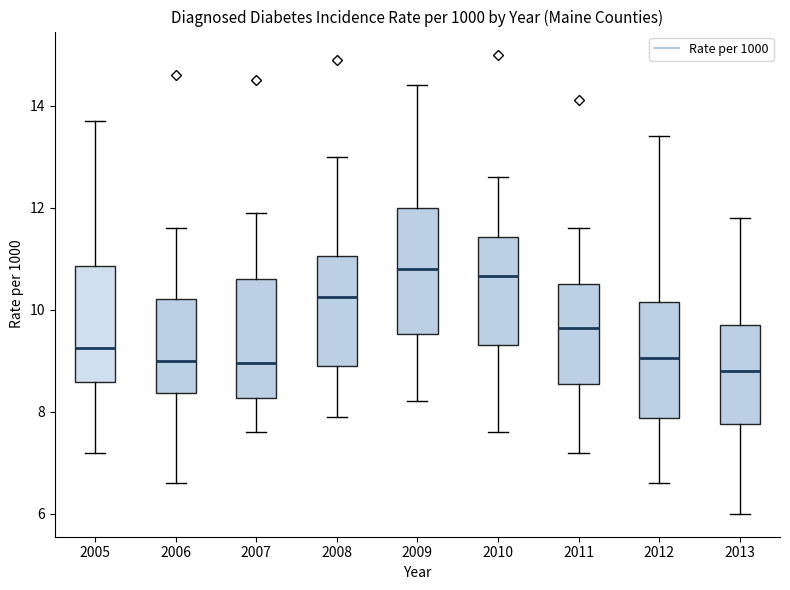

Reading left to right, read every box against the y-axis: the position of its median line, the range the box covers, and the ends of its whiskers. The values are not printed on the chart, so give them approximately, as read against the axis.

2005: median 9.2, box 8.6 to 10.8, whiskers 7.2 to 13.8
2006: median 9.0, box 8.4 to 10.2, whiskers 6.6 to 11.6
2007: median 9.0, box 8.2 to 10.6, whiskers 7.6 to 12.0
2008: median 10.2, box 9.0 to 11.0, whiskers 8.0 to 13.0
2009: median 10.8, box 9.6 to 12.0, whiskers 8.2 to 14.4
2010: median 10.6, box 9.4 to 11.4, whiskers 7.6 to 12.6
2011: median 9.6, box 8.6 to 10.6, whiskers 7.2 to 11.6
2012: median 9.0, box 7.8 to 10.2, whiskers 6.6 to 13.4
2013: median 8.8, box 7.8 to 9.8, whiskers 6.0 to 11.8